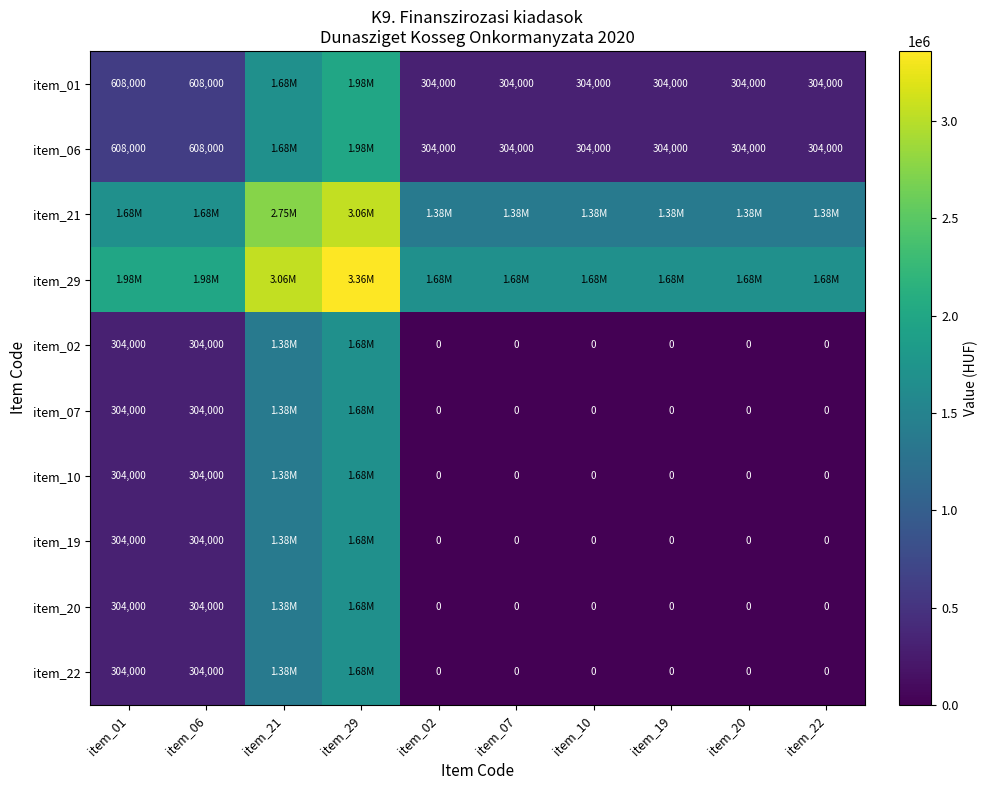

Which label corresponds to the largest value in the chart?

item_29